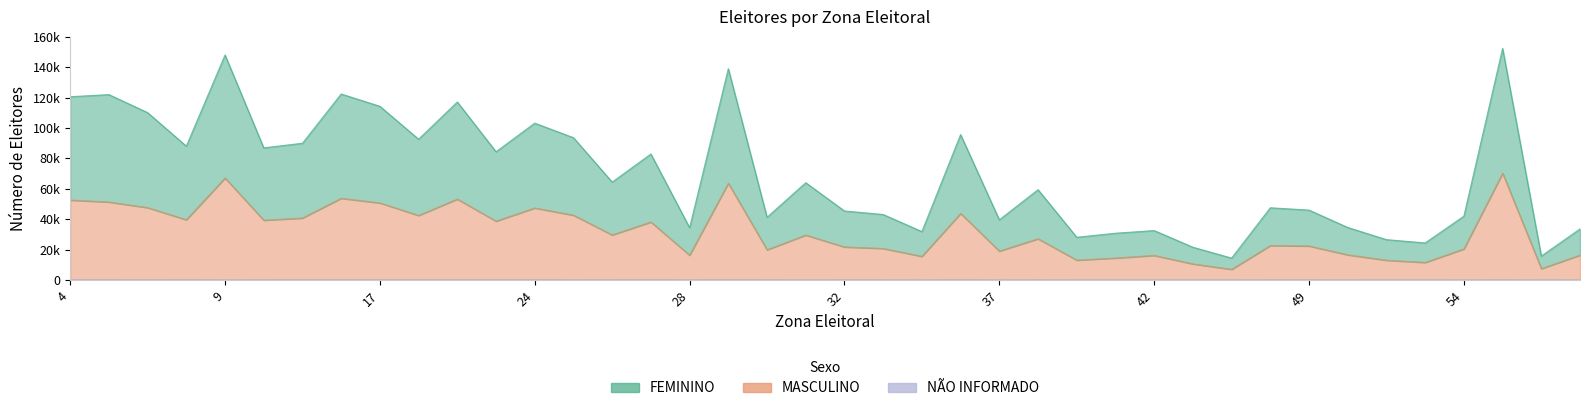

Is the value of MASCULINO at 32 greater than the value of FEMININO at 26?

No